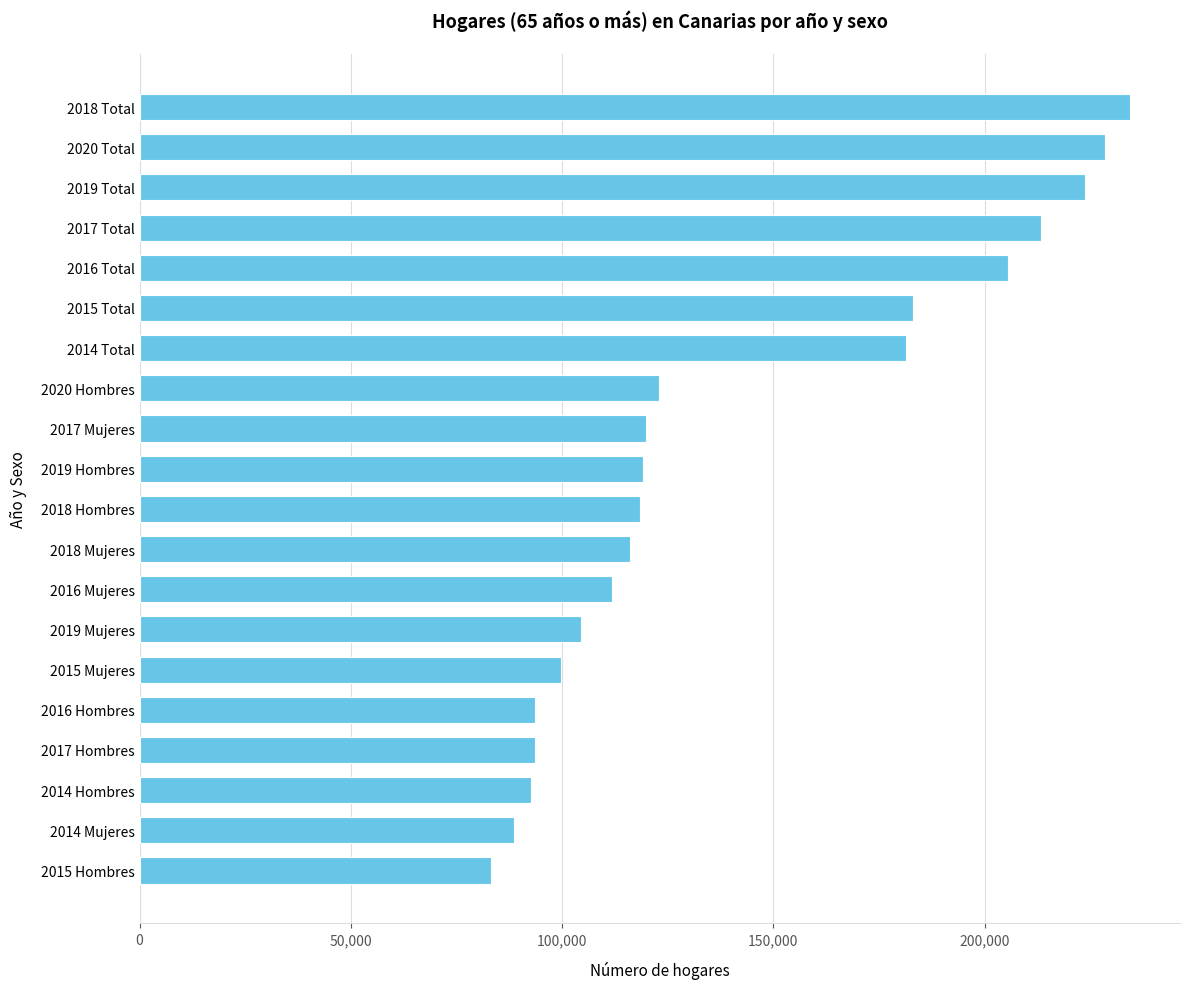

Does the chart contain stacked bars?

No